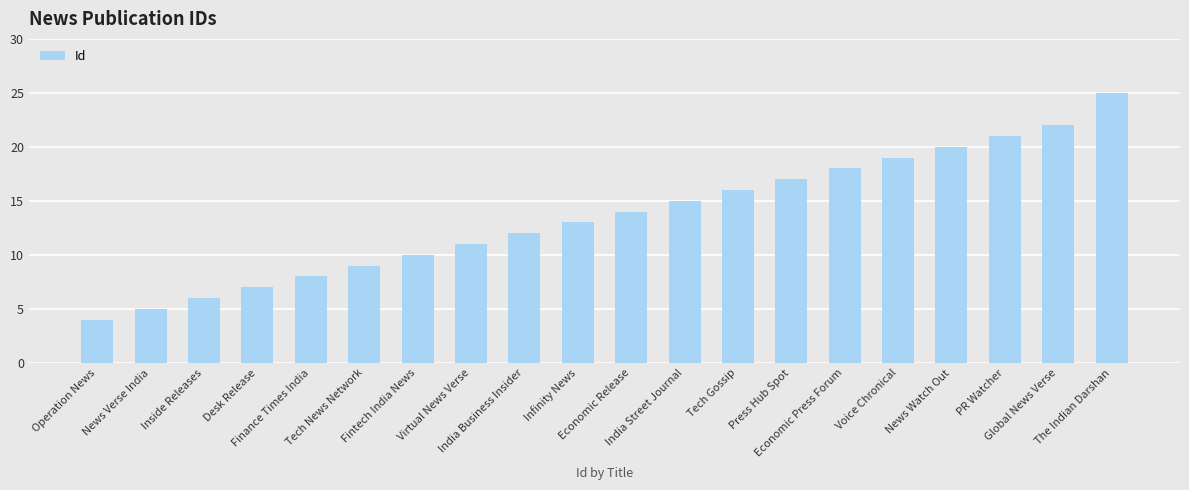

Approximately how many times larger is the value at Infinity News compared to Tech News Network?

1.4